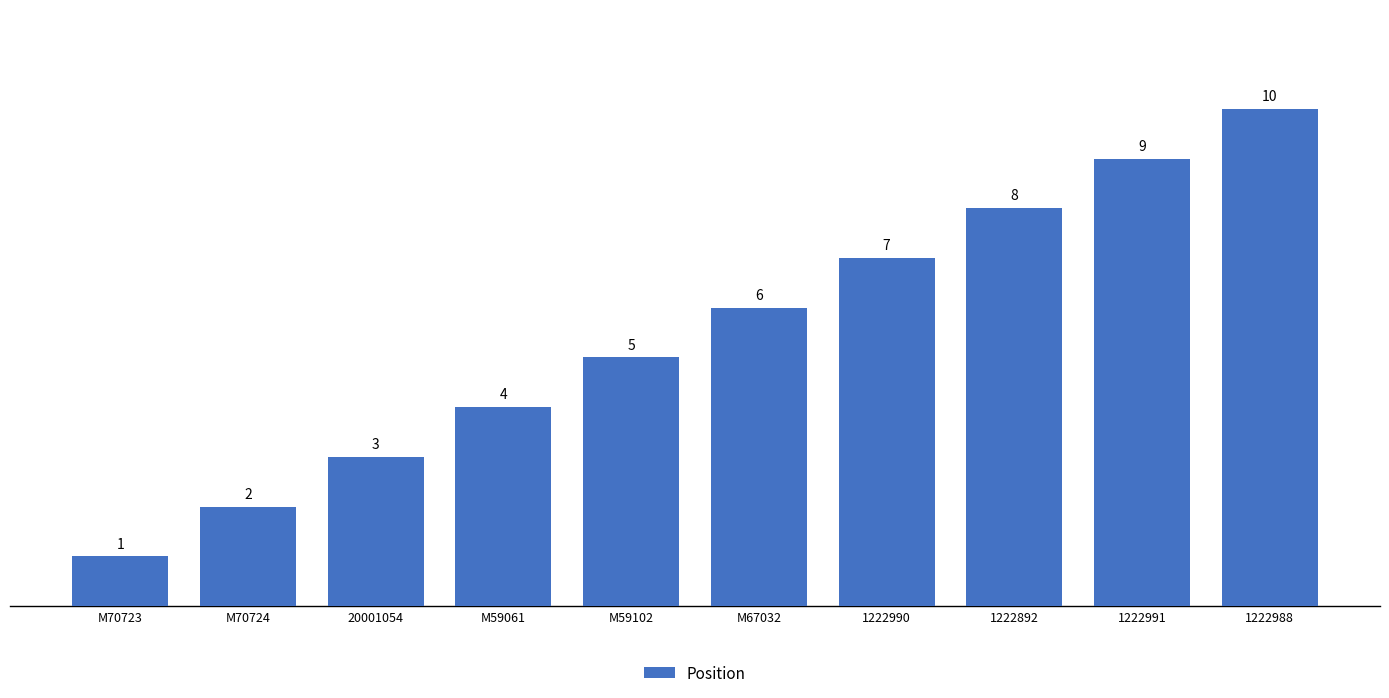

How many bars are there in total?

10